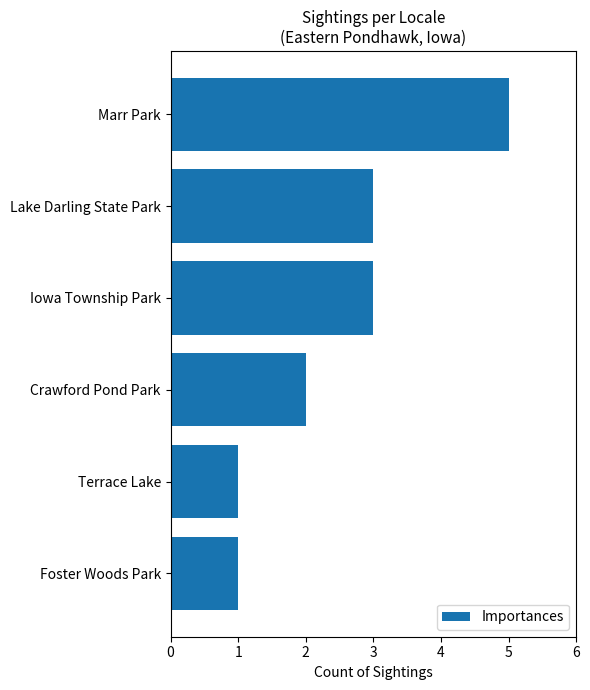

What is the sum of the values at Foster Woods Park and Crawford Pond Park?

3